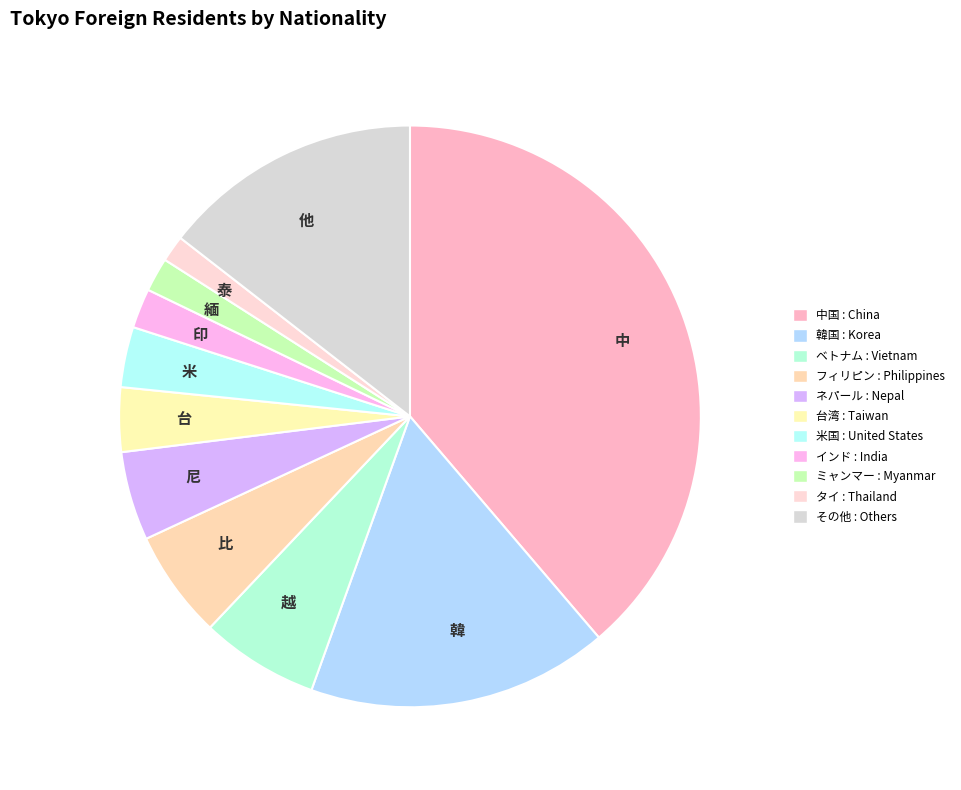

How many segments does this pie chart have?

11